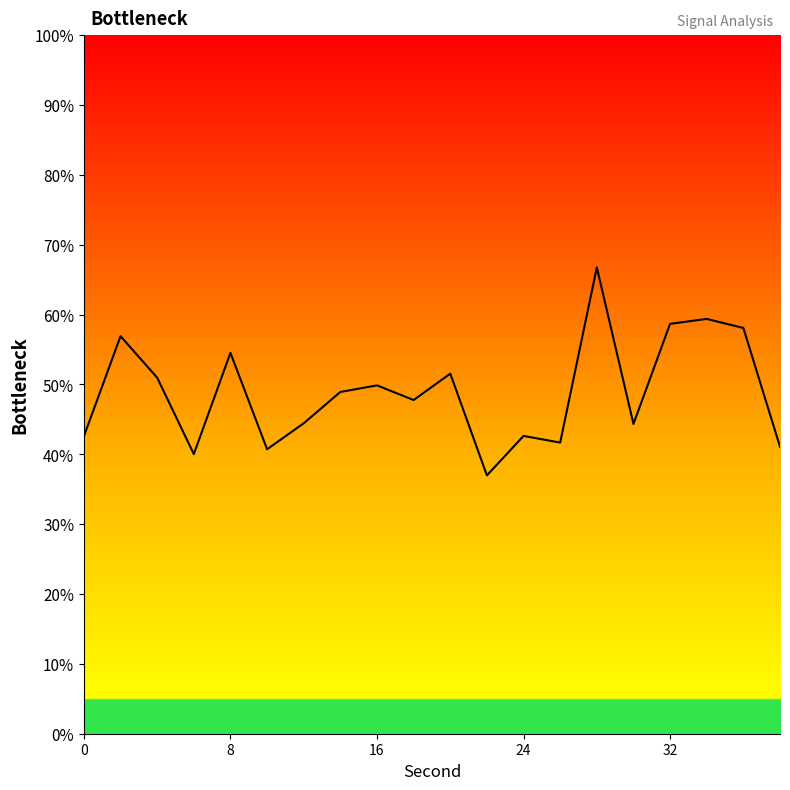

What is the minimum value shown in the chart?

37.0